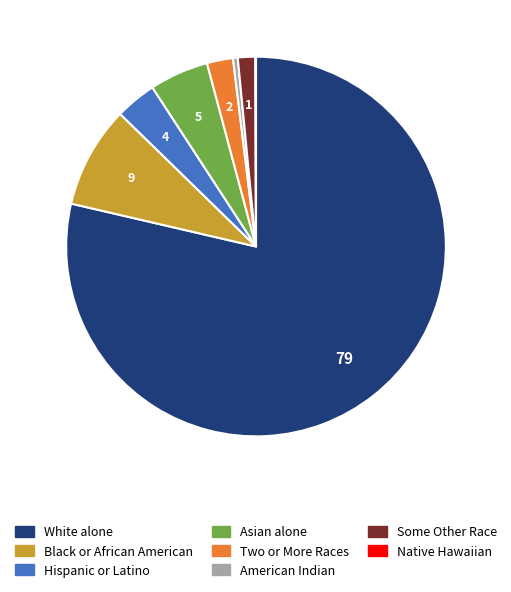

Is there any slice that represents more than half of the pie?

Yes